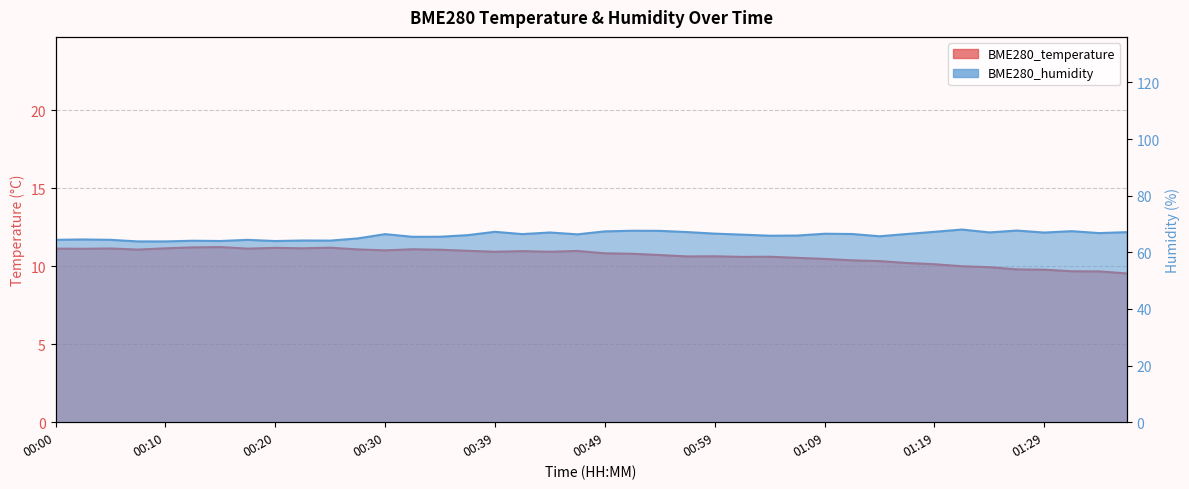

Rank the series by their maximum value, from highest to lowest.

BME280_humidity, BME280_temperature